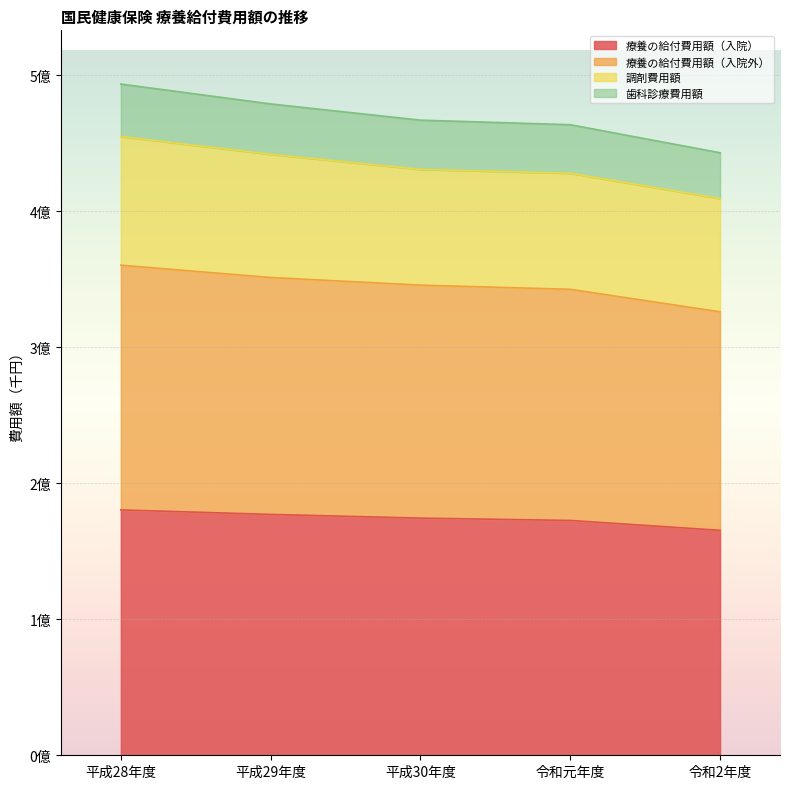

Is the value of 療養の給付費用額（入院外） at 平成29年度 greater than the value of 療養の給付費用額（入院） at 令和元年度?

Yes